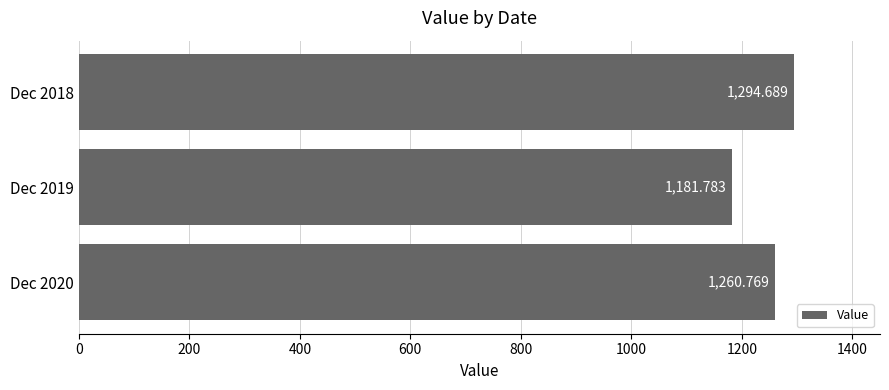

Count the number of values greater than 1260.

2